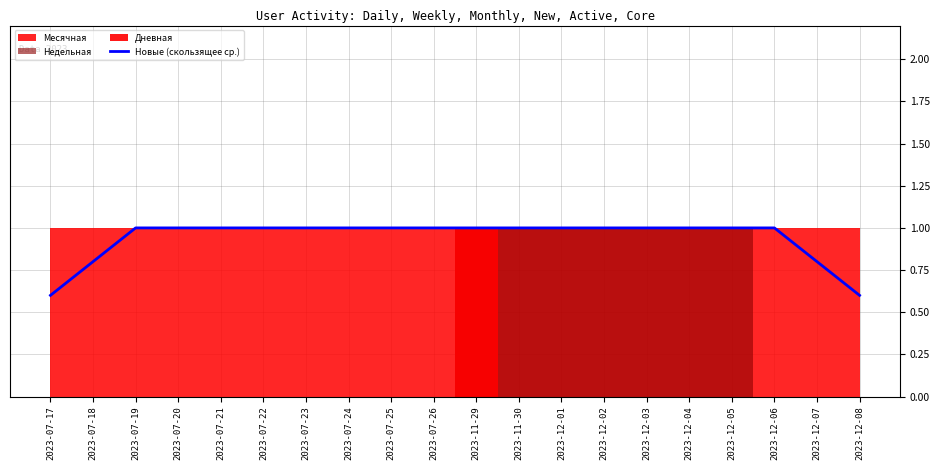

Between 2023-12-03 and 2023-12-08, which is larger?

2023-12-03